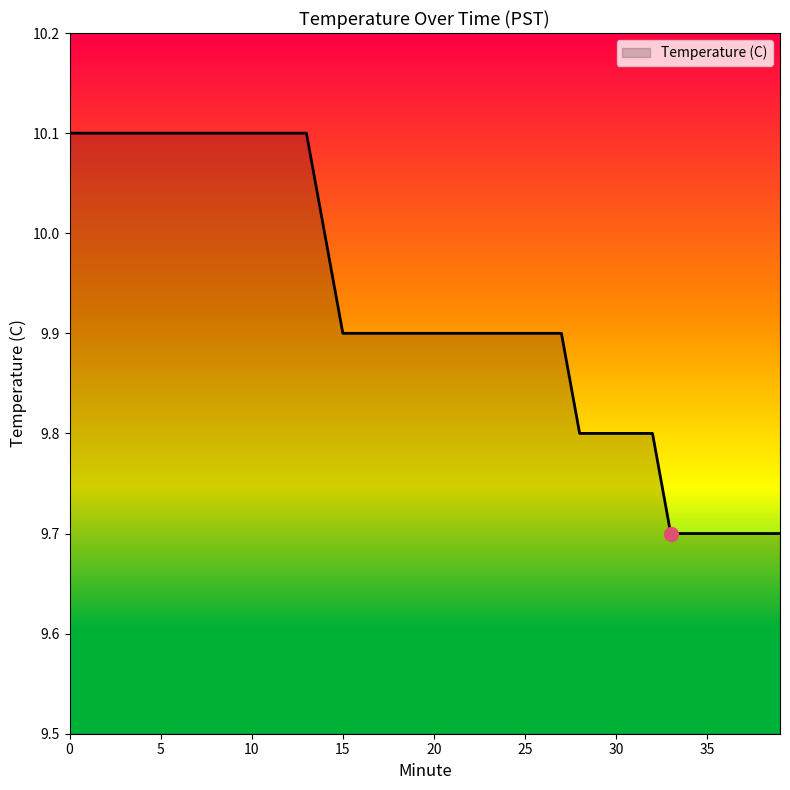

What is the maximum value shown in the chart?

10.1